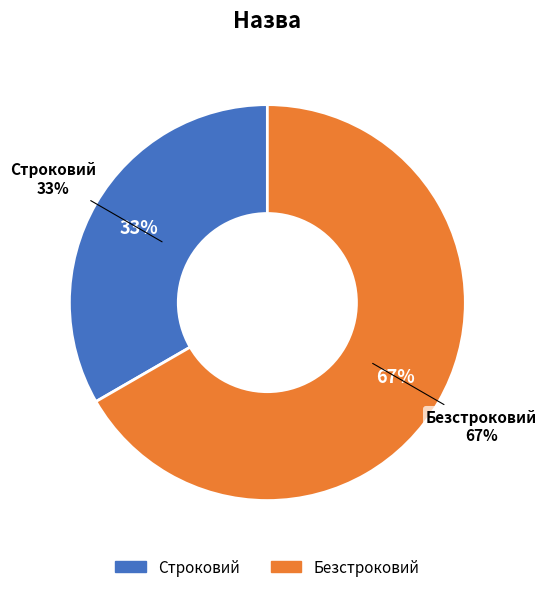

Which slice is the smallest?

Строковий